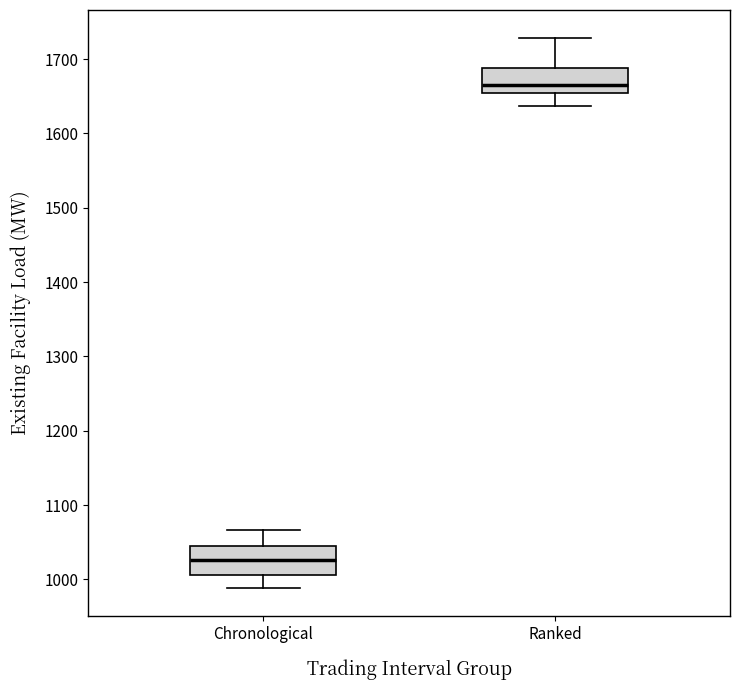

Where does the upper whisker of the box for Ranked end on the y-axis? The values are not printed on the chart, so give them approximately, as read against the axis.

1730